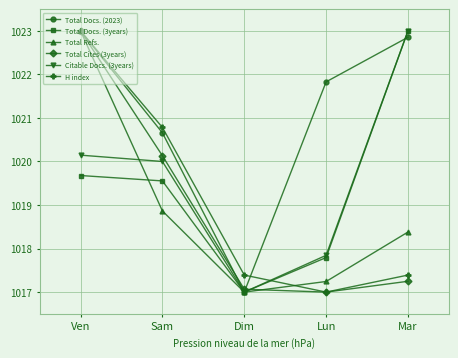

What is the label of the 4th point from the left?

Lun